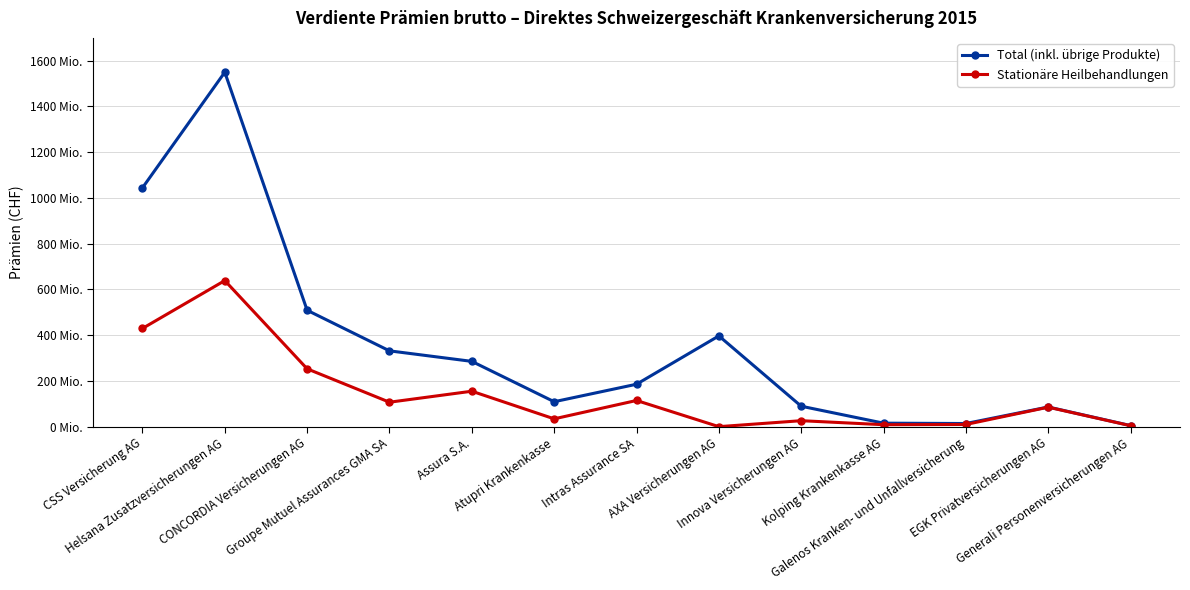

True or false: Total (inkl. übrige Produkte) and Stationäre Heilbehandlungen intersect in this chart.

False